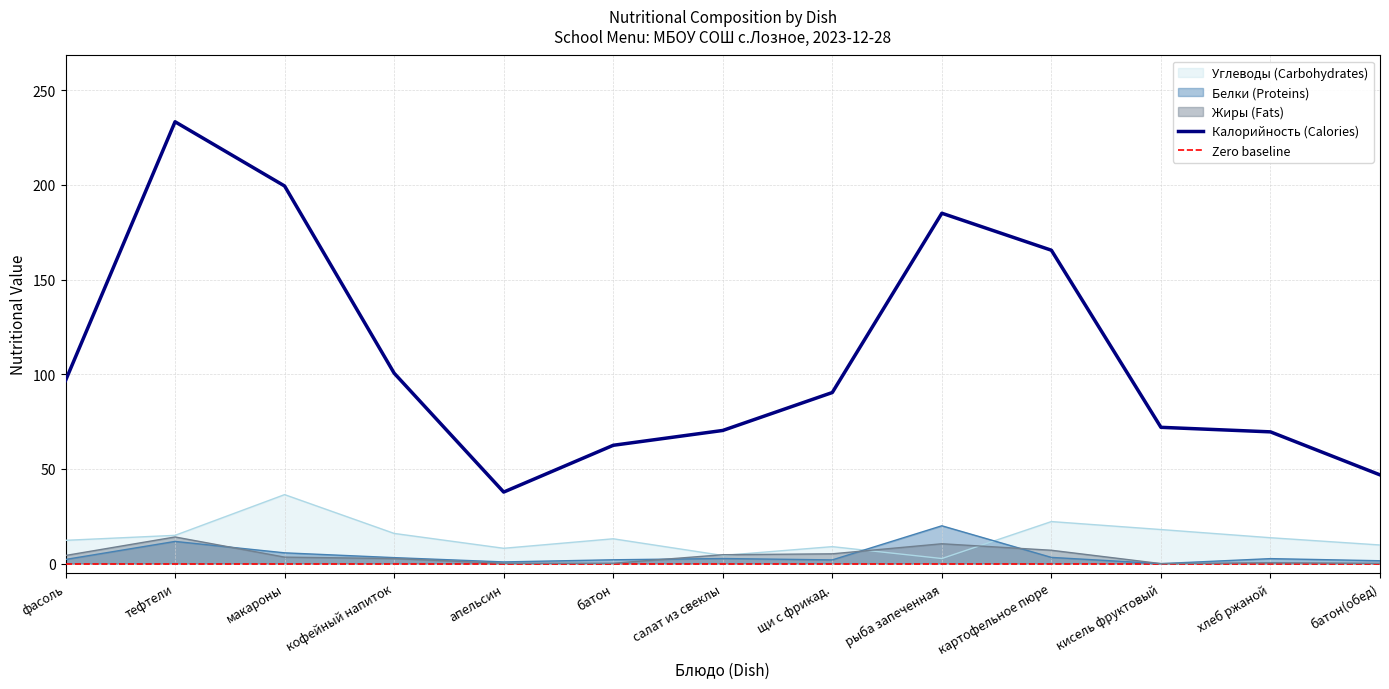

Which series has the widest spread of values?

Калорийность